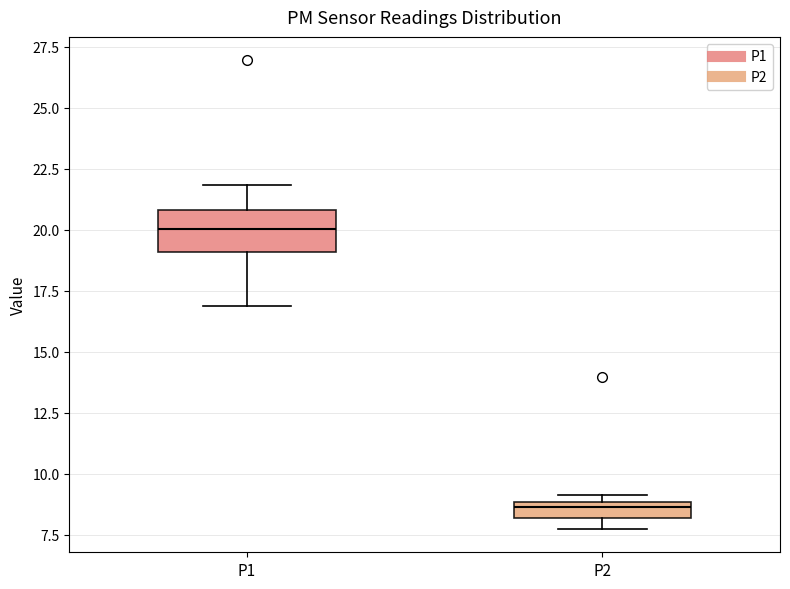

Where is the lower edge of the box for P1 on the y-axis? The values are not printed on the chart, so give them approximately, as read against the axis.

19.0